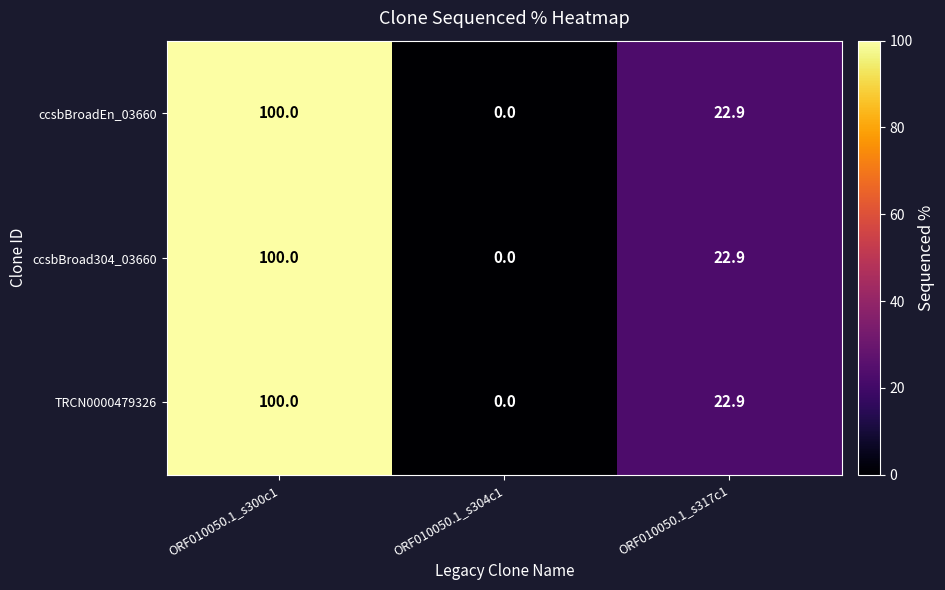

The value of TRCN0000479326 at ORF010050.1_s300c1 is 100.0. True or false?

True